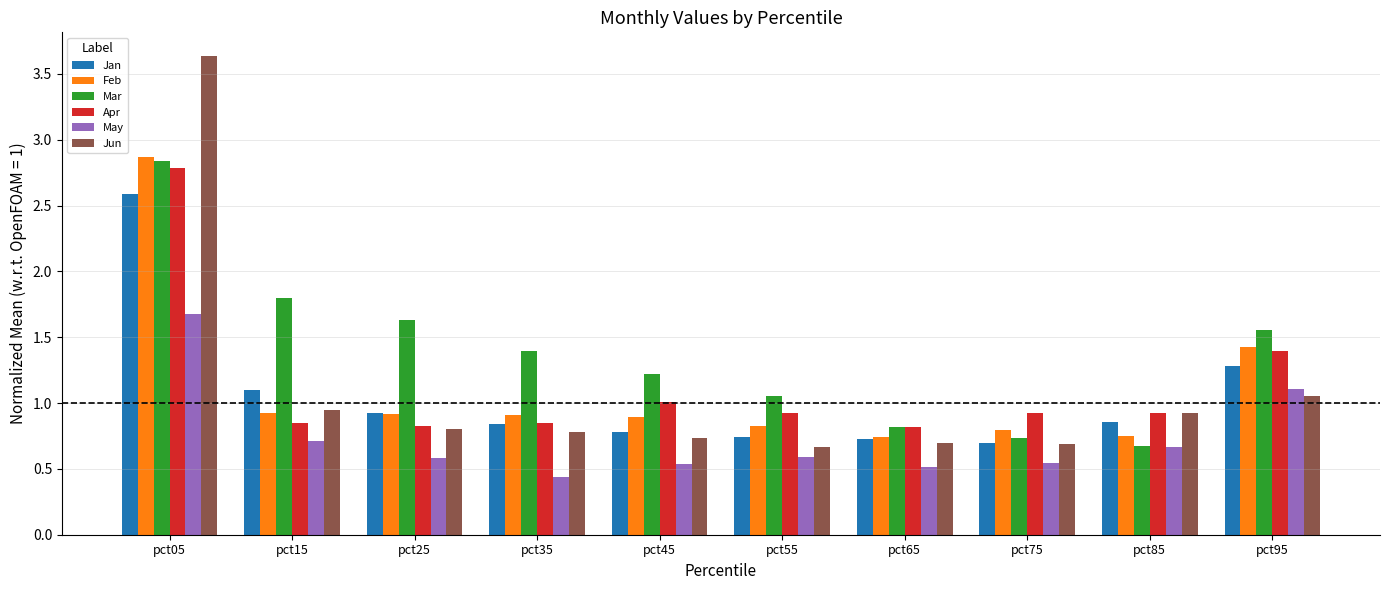

What is the spread (max minus min) of values at pct35?

1.0